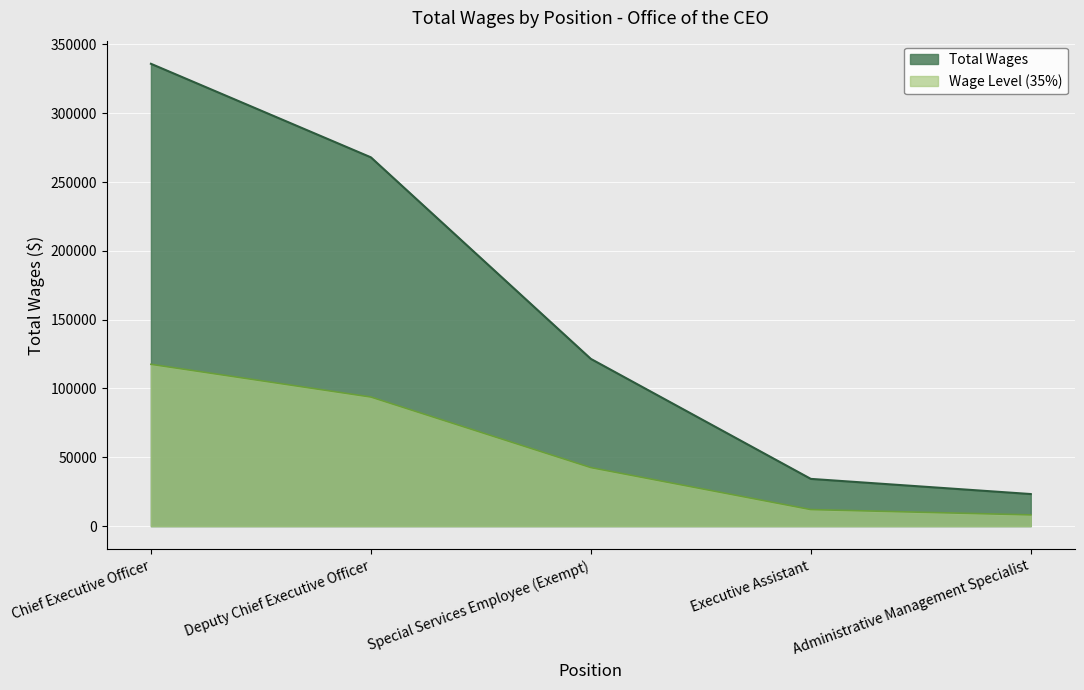

How many lines are shown in the chart?

2